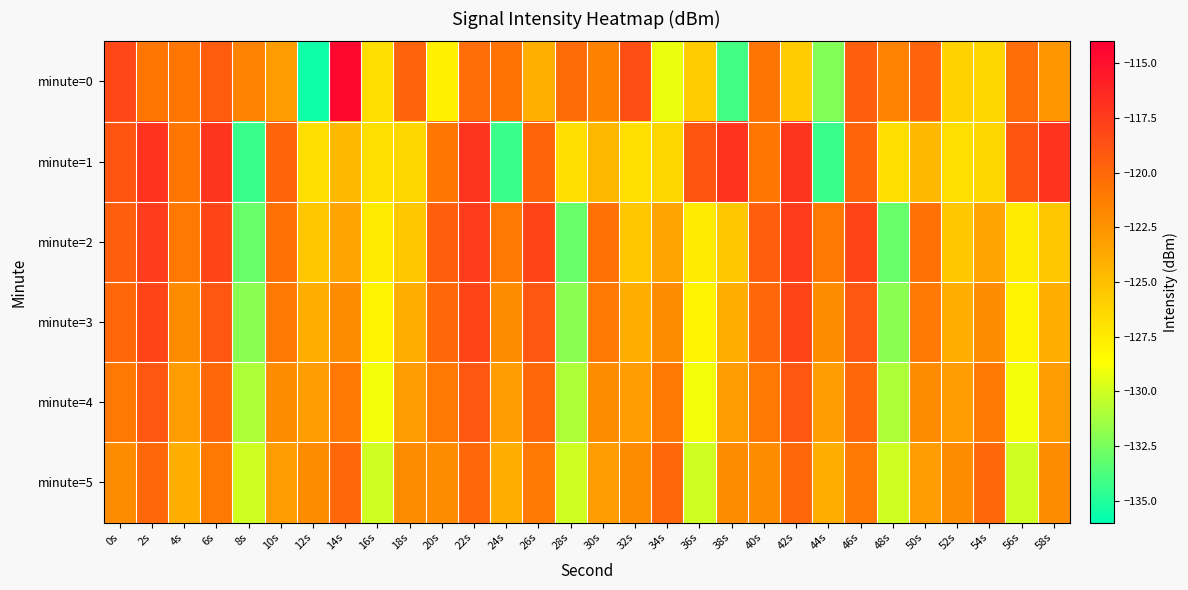

How many series are shown in this chart?

6